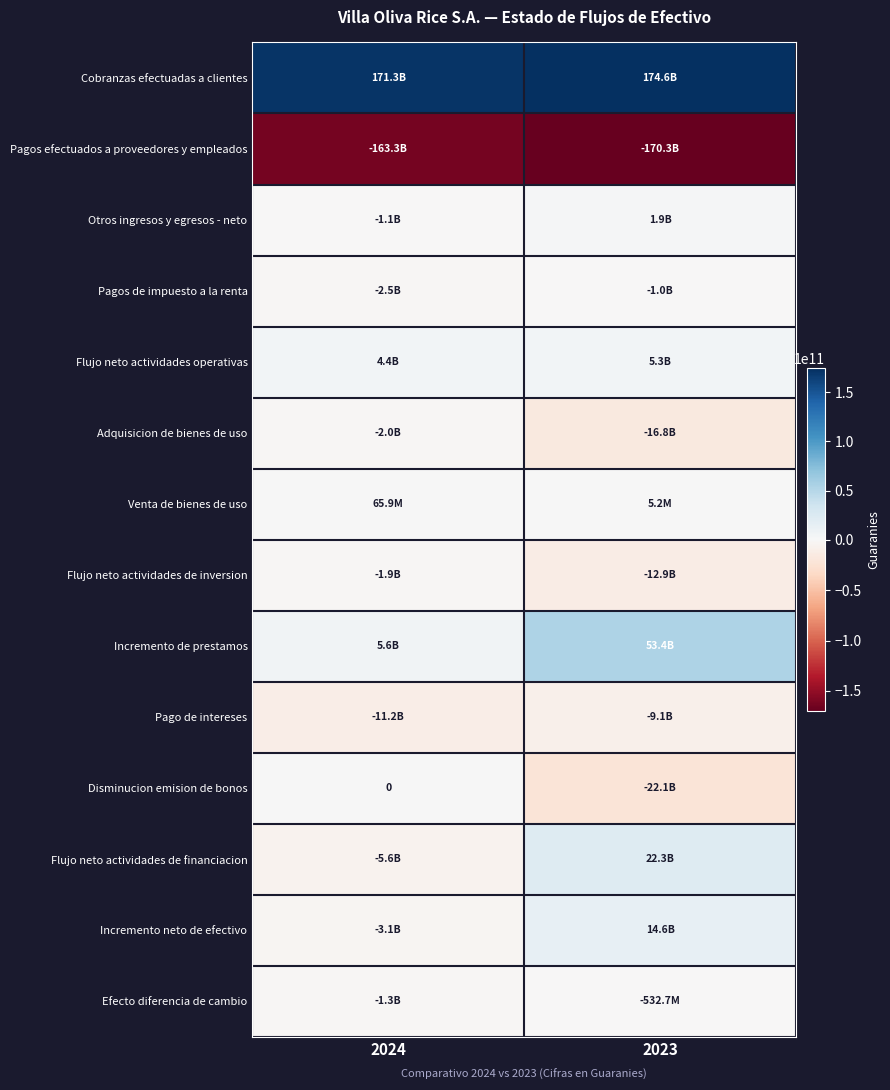

How many data points does each series have?

2